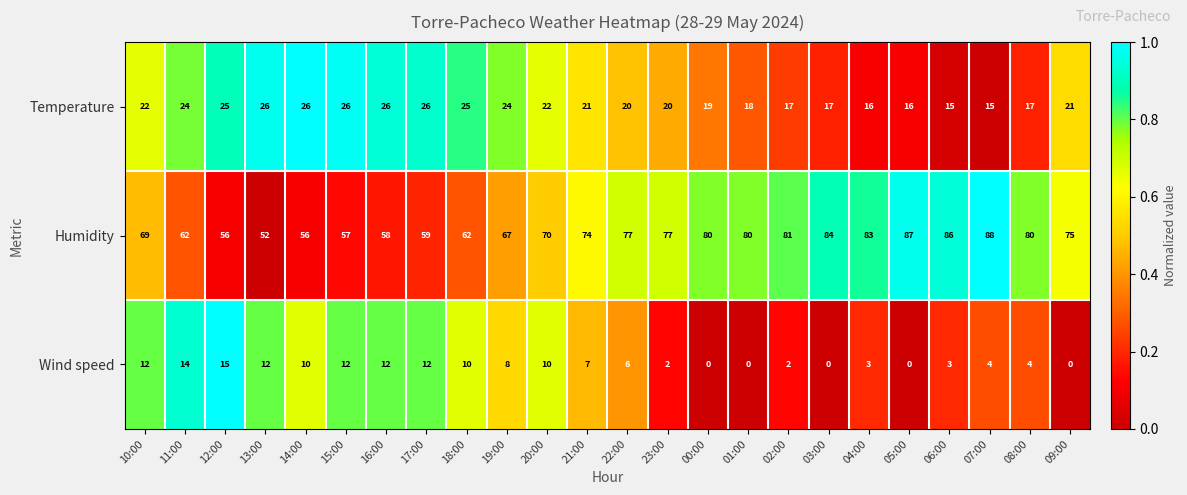

Rank the series at 23:00 from highest to lowest value.

Humidity, Temperature, Wind speed